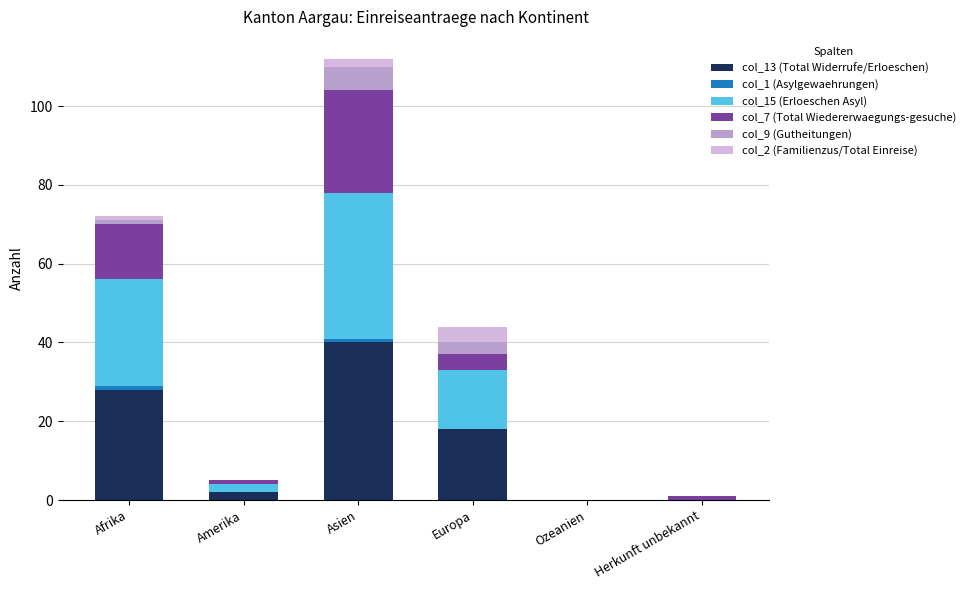

What is the total value across all series at Europa?

44